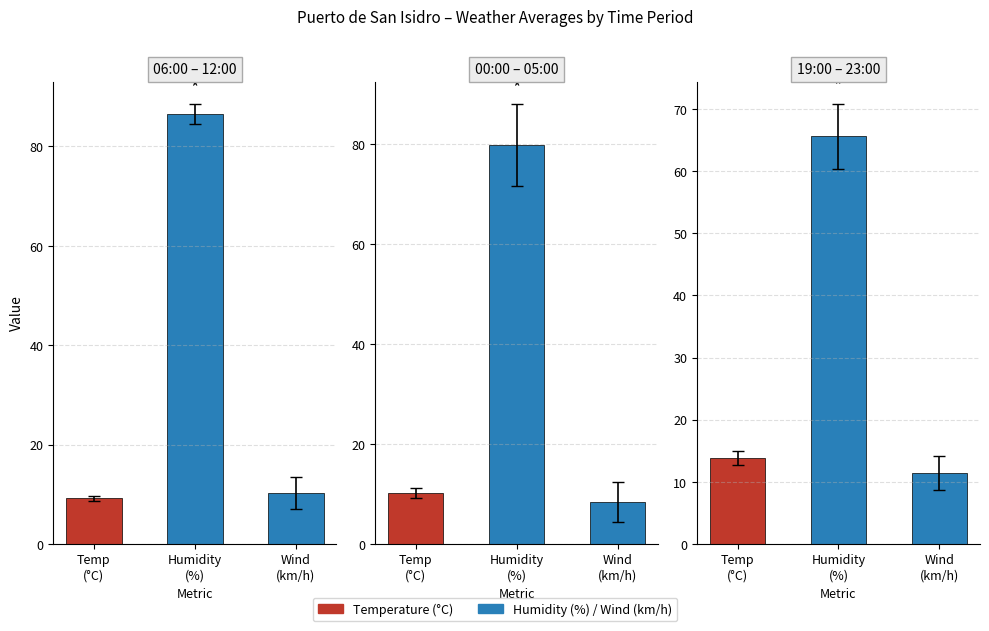

Are the bars grouped side by side (vs. stacked)?

No